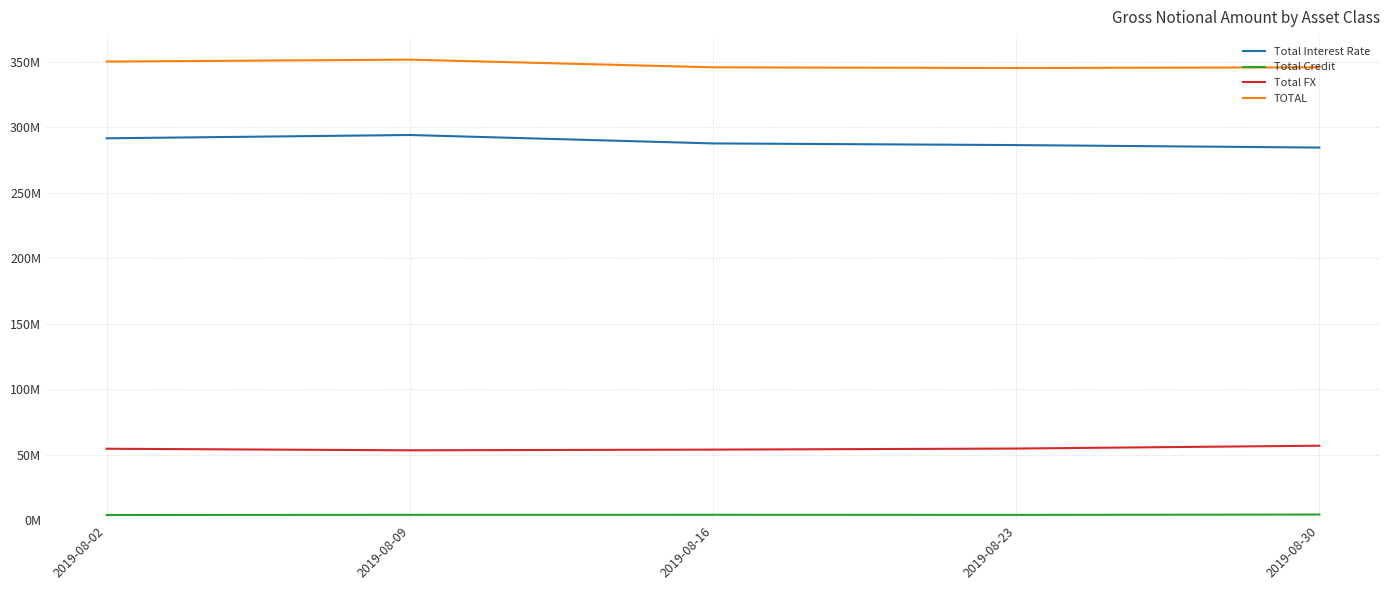

In TOTAL, how many points are higher than both neighbors (excluding endpoints)?

1